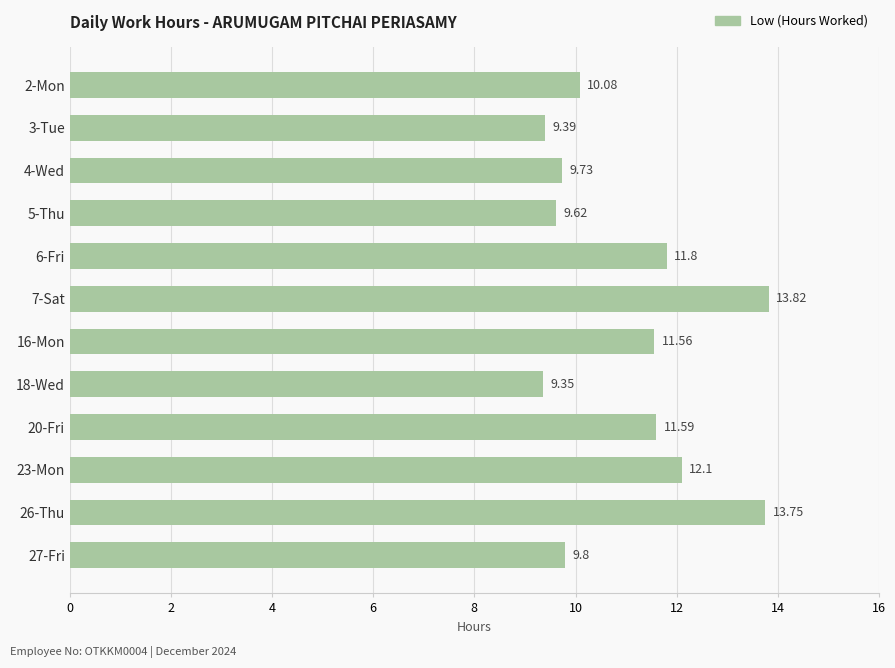

What is the difference between the maximum and minimum values?

4.5